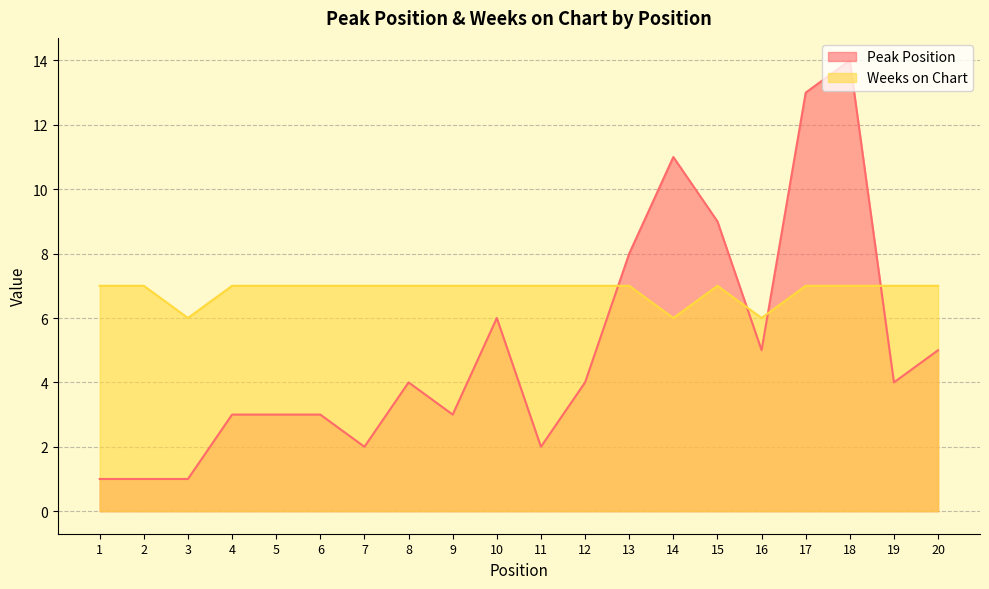

Does the chart have visible grid lines?

Yes